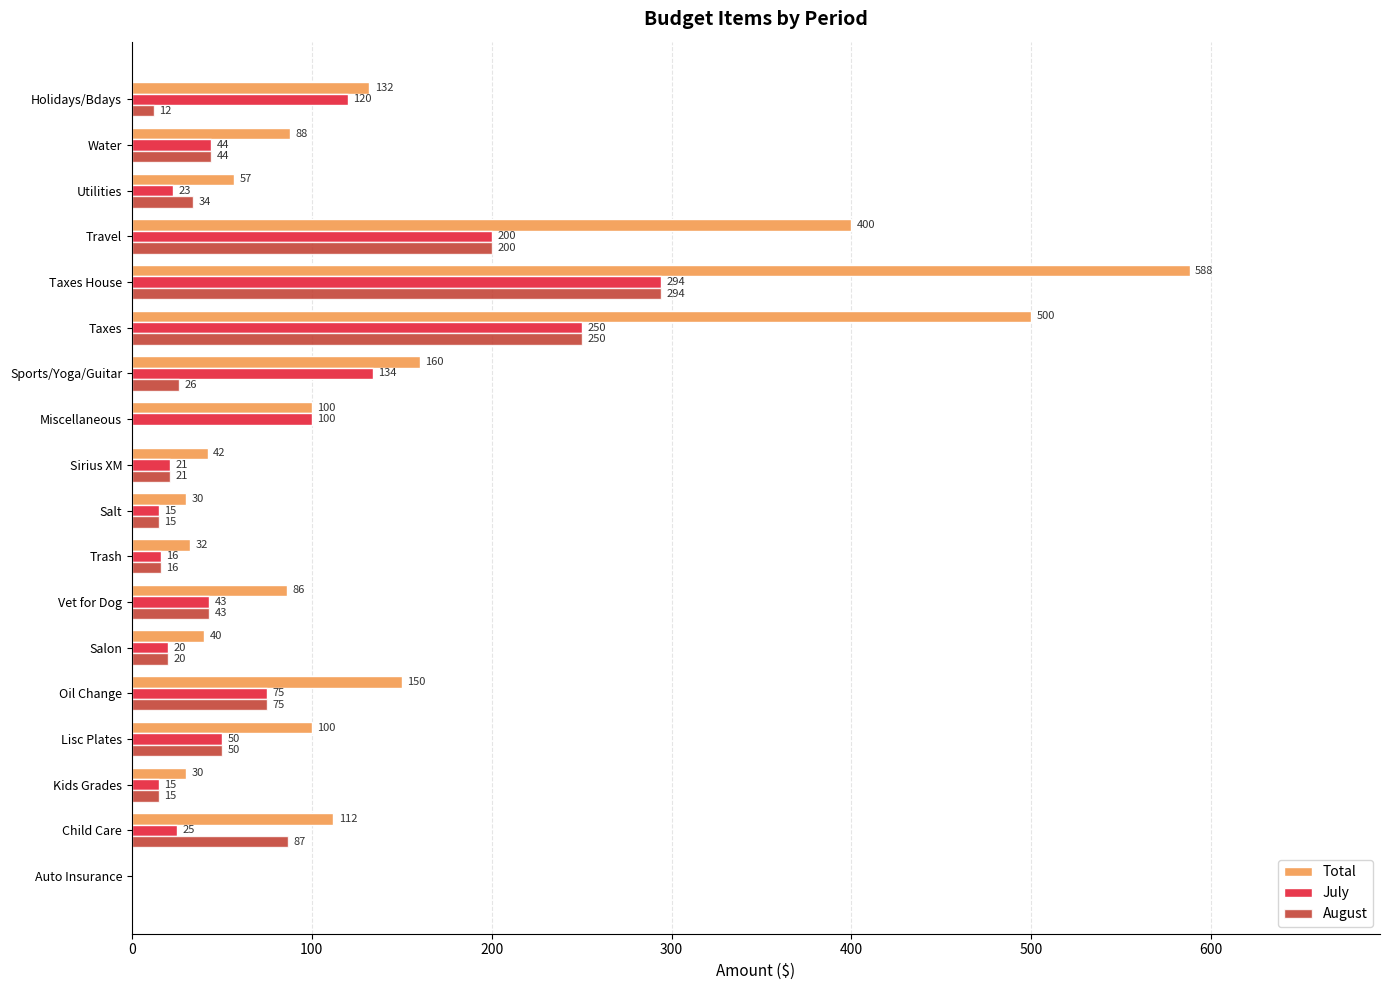

At which category is the sum across all series the highest?

Taxes House